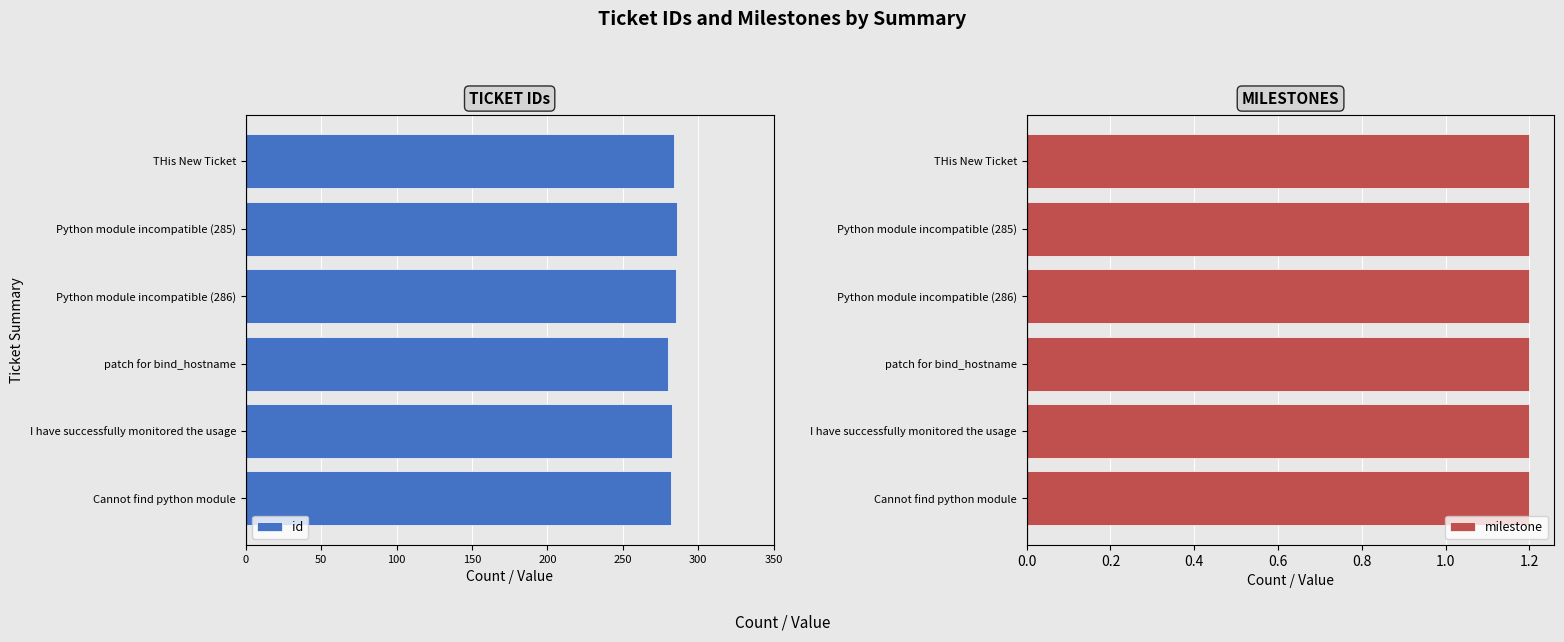

How many groups of bars are there?

6